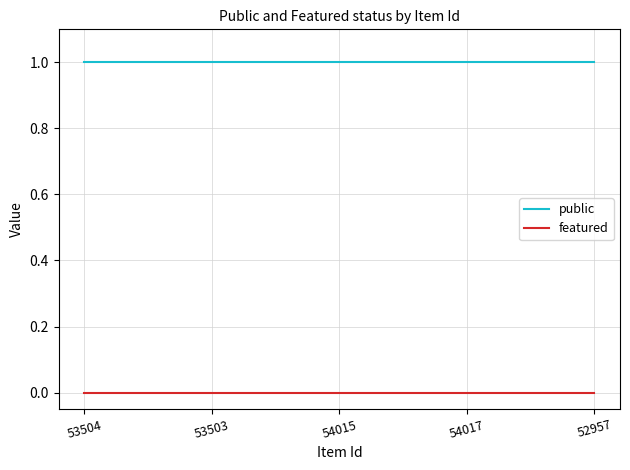

What is the spread (max minus min) of values at 52957?

1